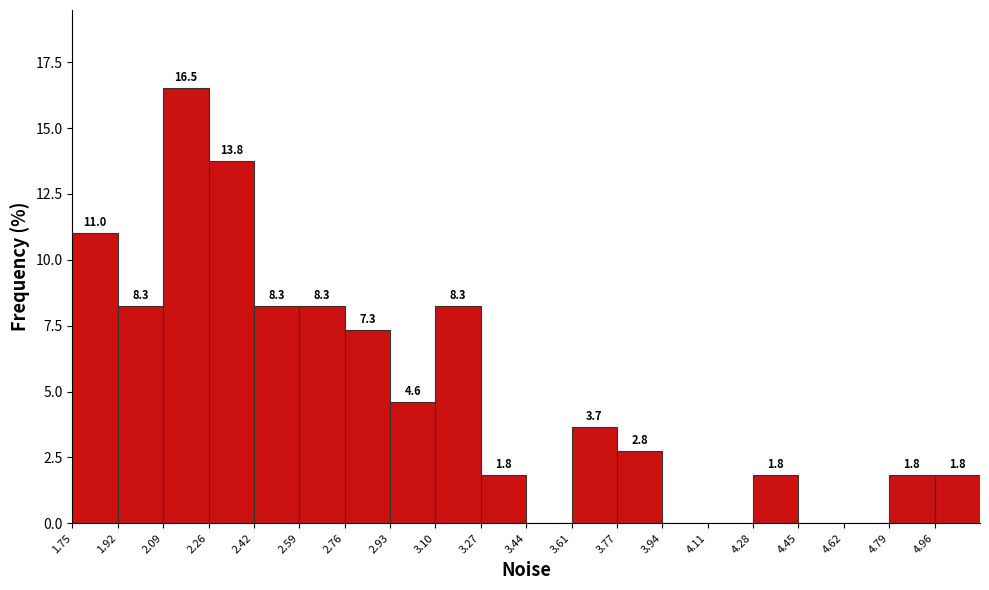

Over which range of the x-axis is the bar tallest?

2.08 to 2.26